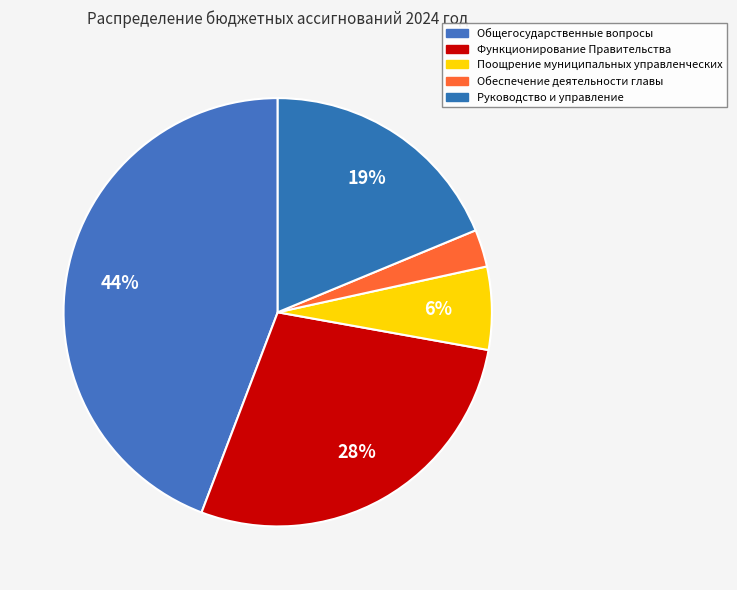

Rank the categories by value from highest to lowest.

Общегосударственные вопросы, Функционирование Правительства, Руководство и управление, Поощрение муниципальных управленческих, Обеспечение деятельности главы